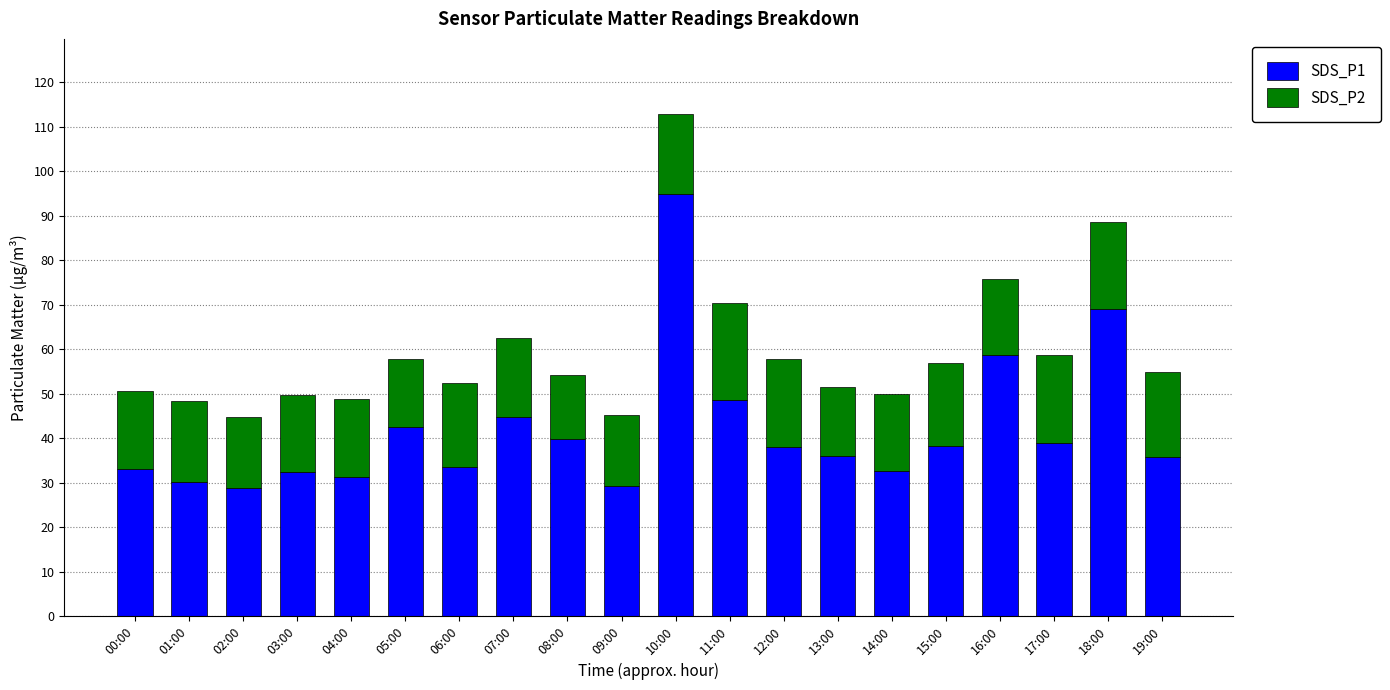

What is the sum of all SDS_P1 values?

837.2